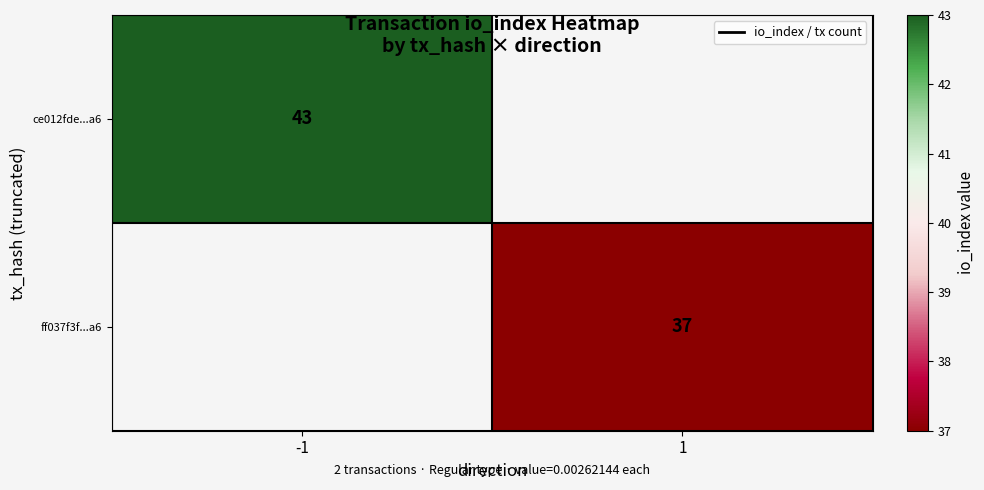

Between 1 and -1, which is larger?

-1